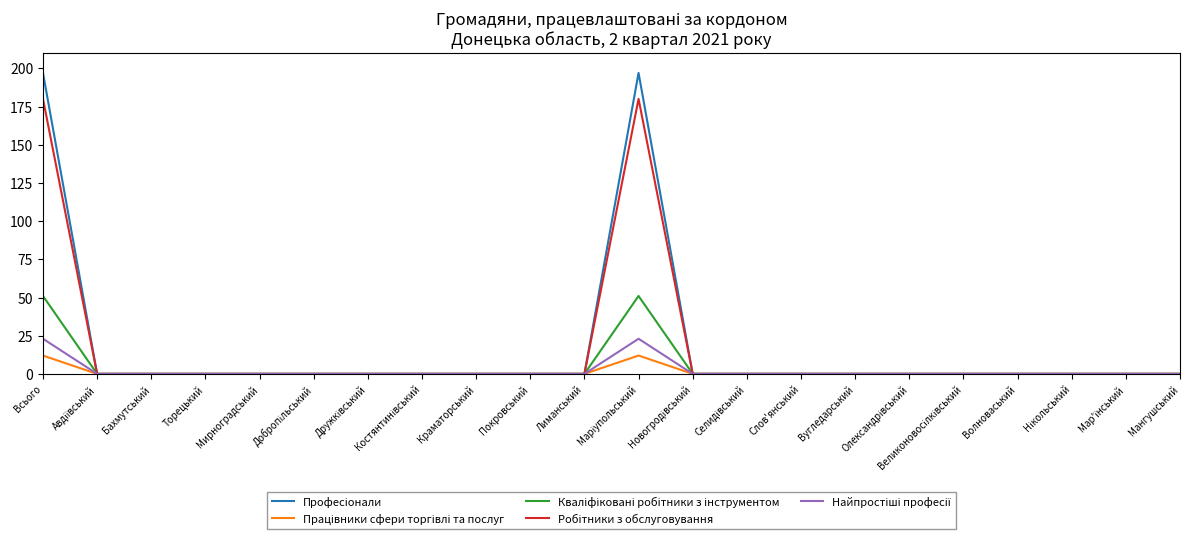

What is the total value across all series at Всього?

463